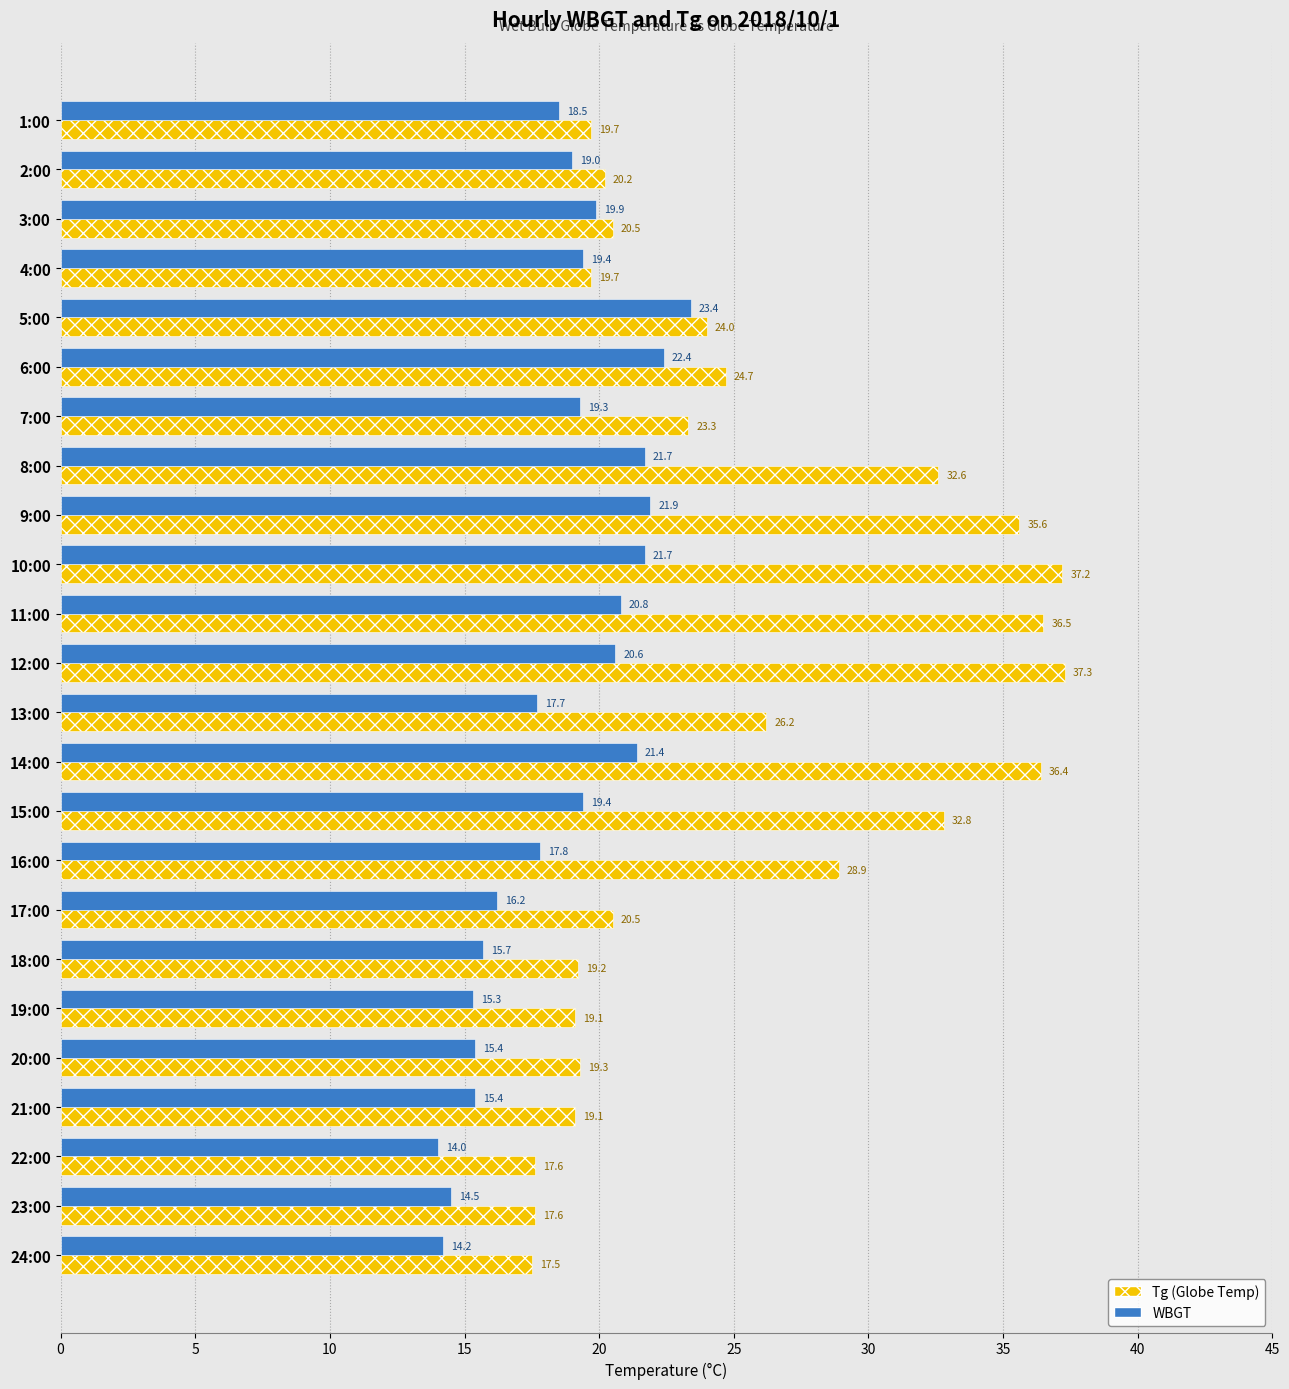

At which category is the sum across all series the highest?

10:00